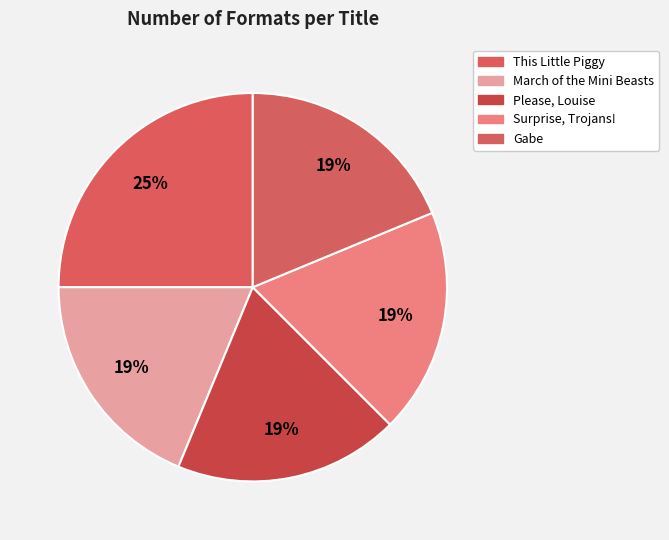

What percentage is the This Little Piggy slice, to the nearest percent?

25%